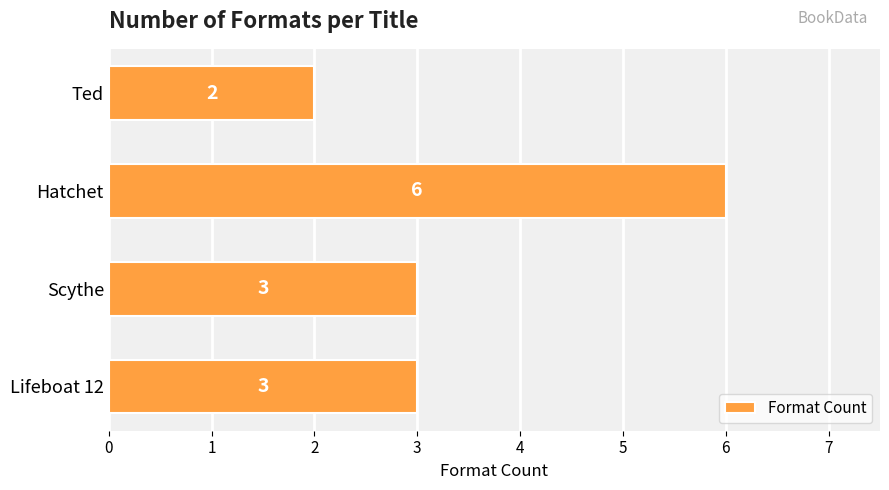

Does the chart contain stacked bars?

No